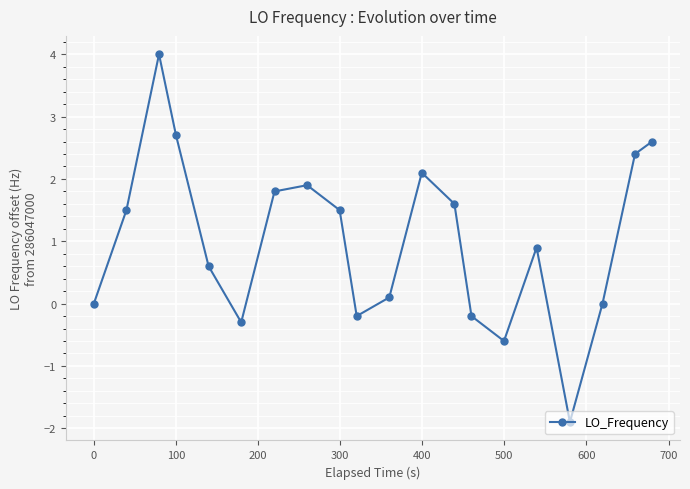

What is the greatest value displayed?

4.0